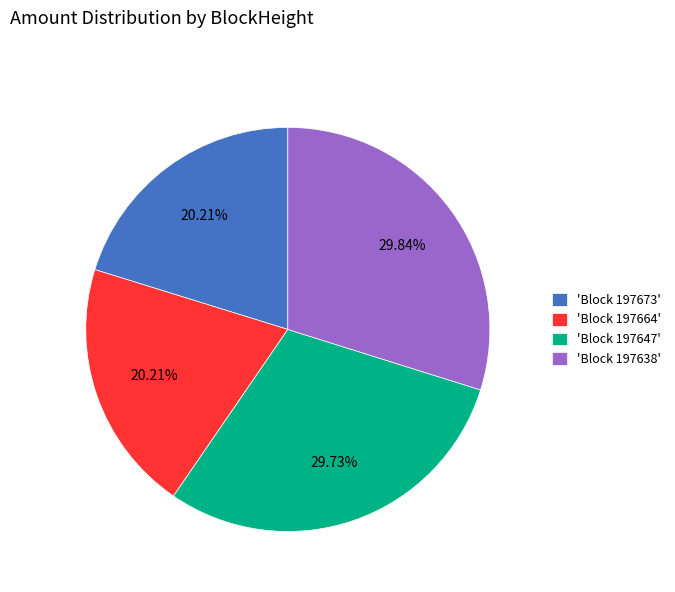

Approximately how many times larger is the value at 'Block 197638' compared to 'Block 197664'?

1.5